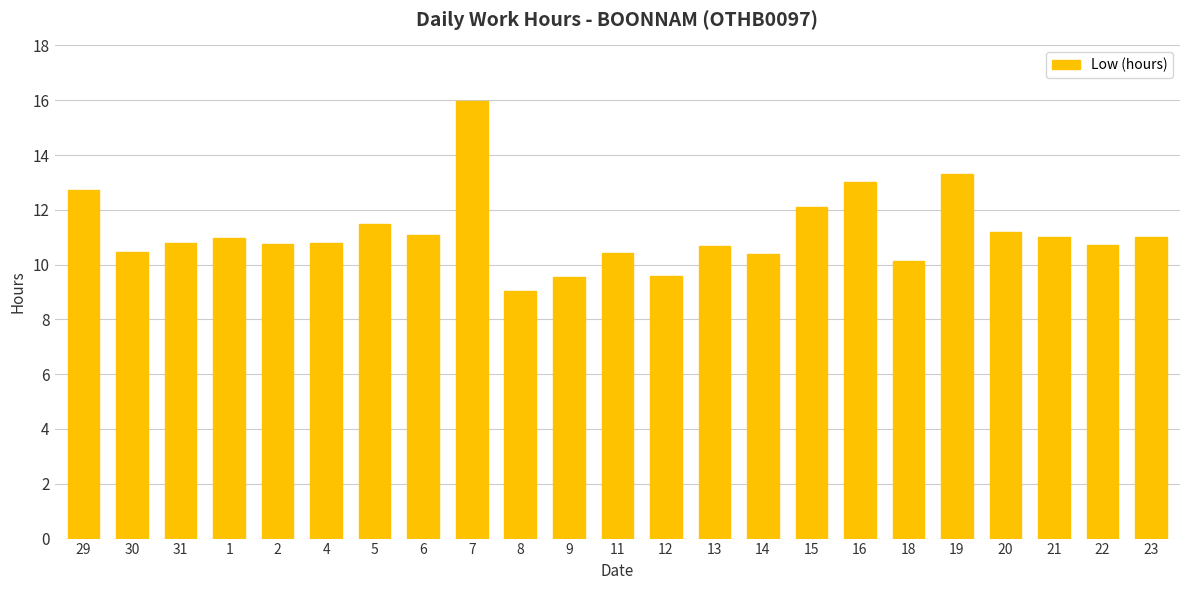

True or false: the data shows 17.8 at 6.

False